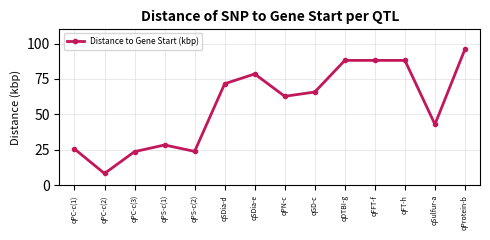

At which label does the data first exceed 65?

qSDia-d